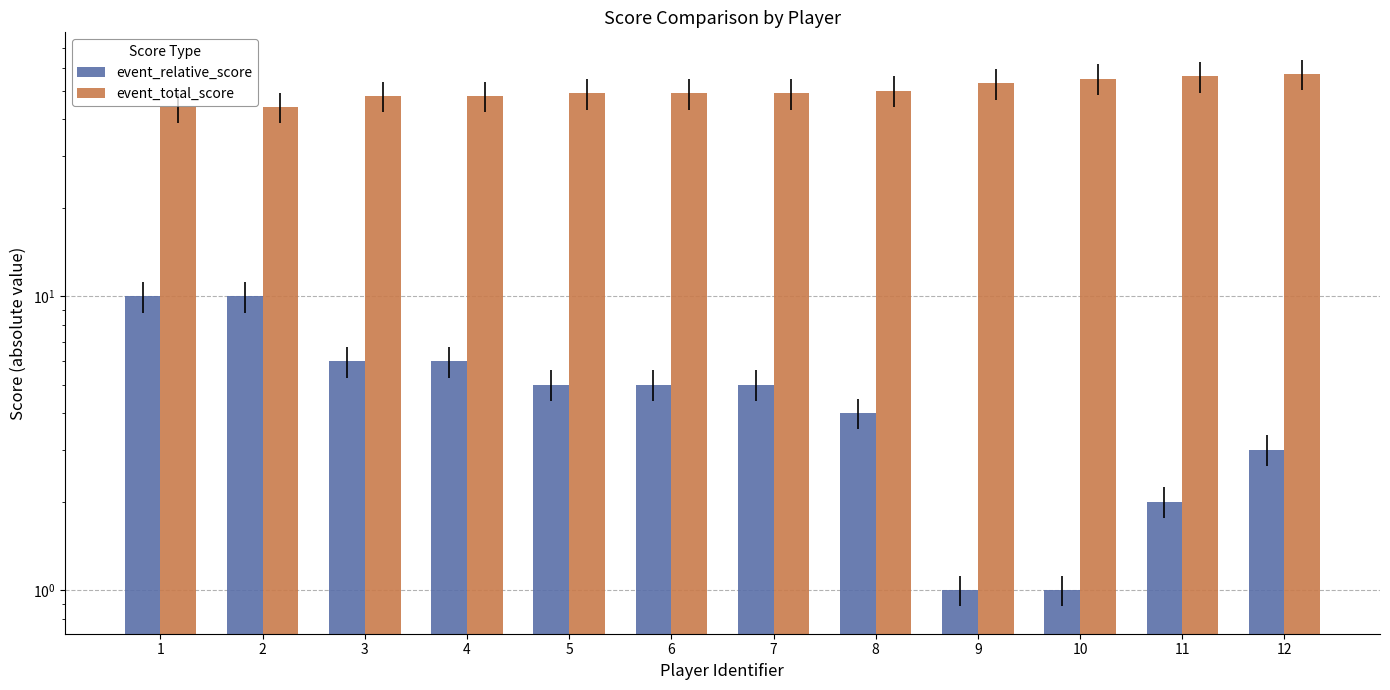

Reading right to left, list all the values displayed in this chart.

event_relative_score: 3	2	1	1	4	5	5	5	6	6	10	10
event_total_score: 57	56	55	53	50	49	49	49	48	48	44	44